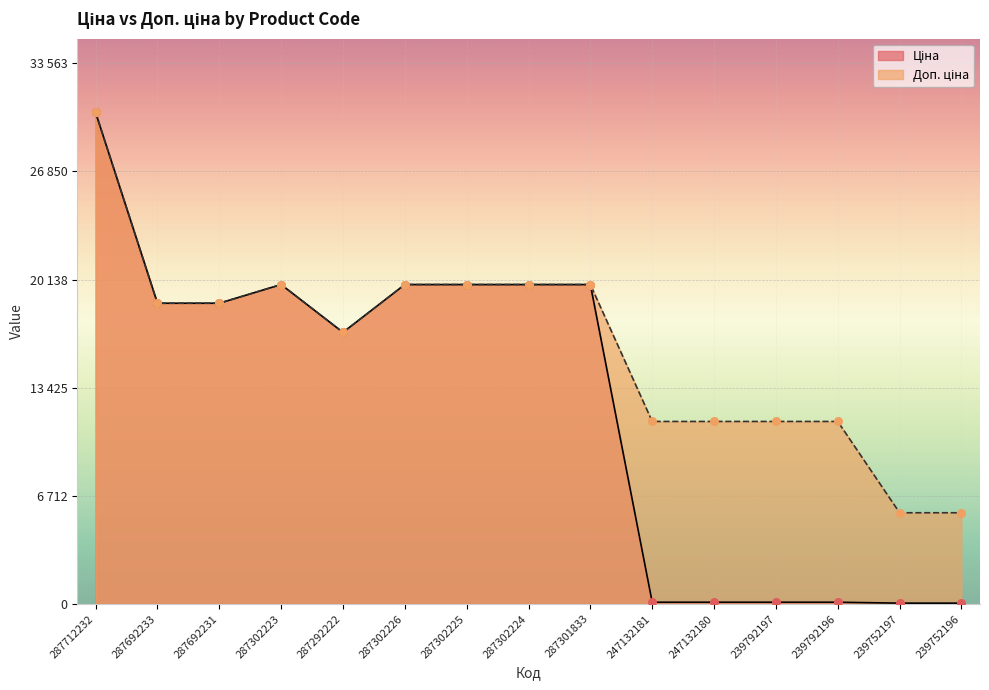

Which series has the largest total across all categories?

Доп. ціна